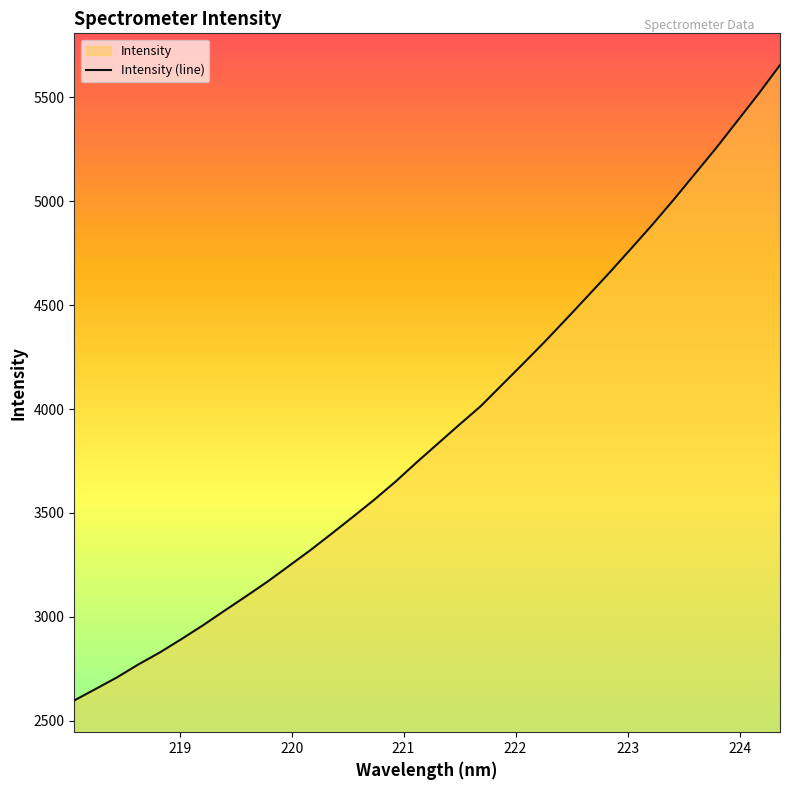

What is the greatest value displayed?

5655.5